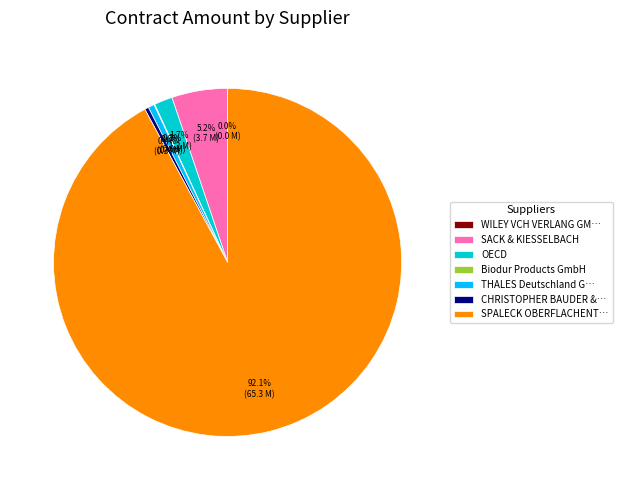

Which has a higher value, SACK & KIESSELBACH or THALES Deutschland G…?

SACK & KIESSELBACH